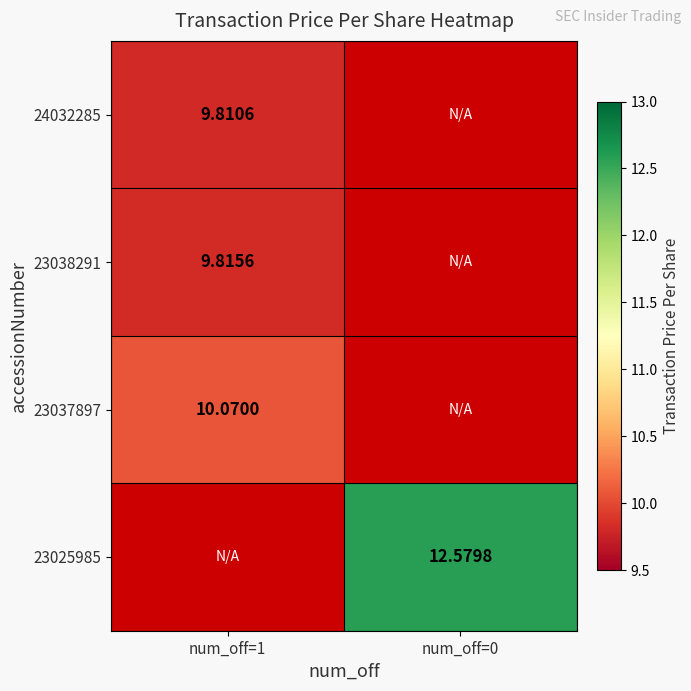

Which has a higher value, num_off=0 or num_off=1?

num_off=1